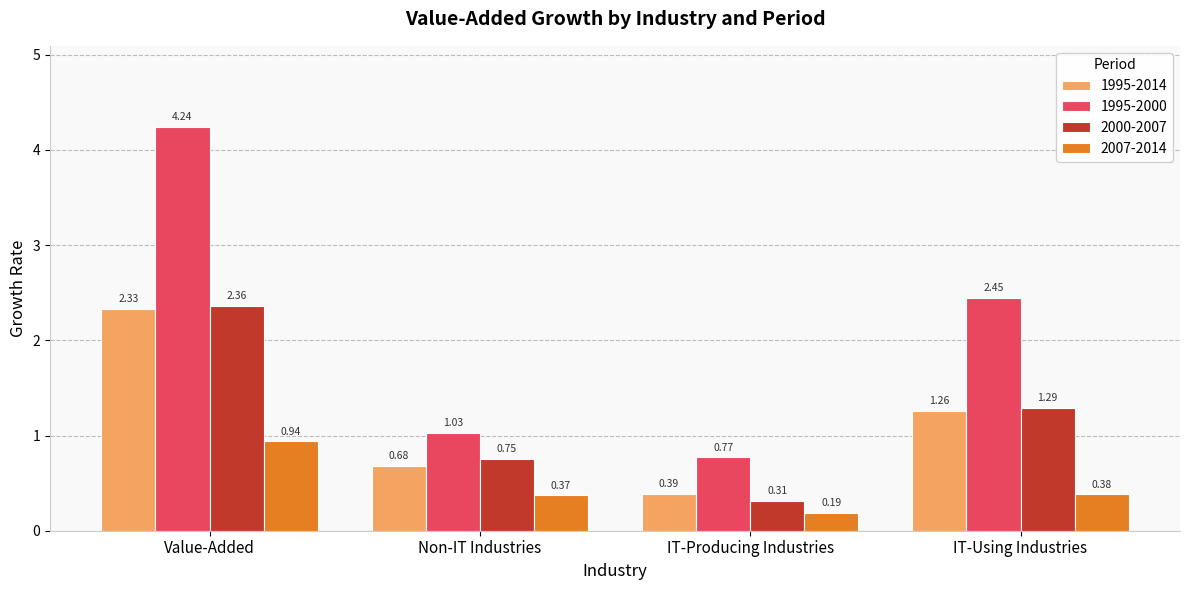

What is the difference between the maximum and minimum values in the 1995-2014 series?

1.9